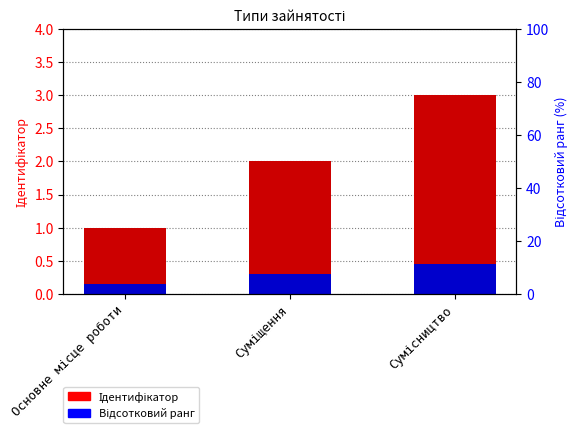

What is the label of the 2nd bar from the left?

Суміщення